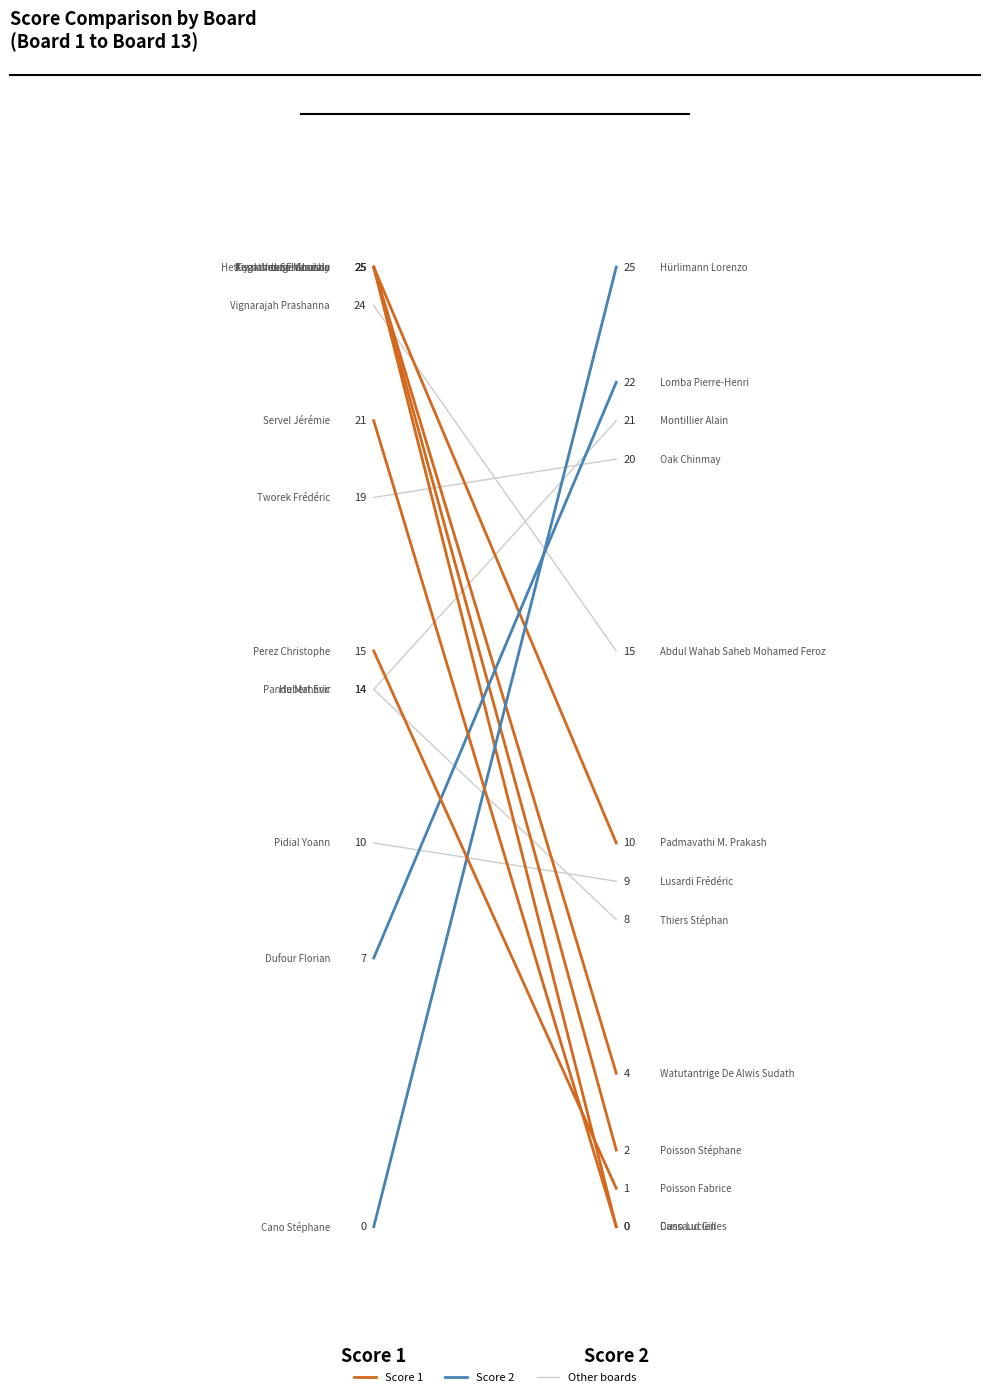

At which label is the value closest to 9?

Score 2